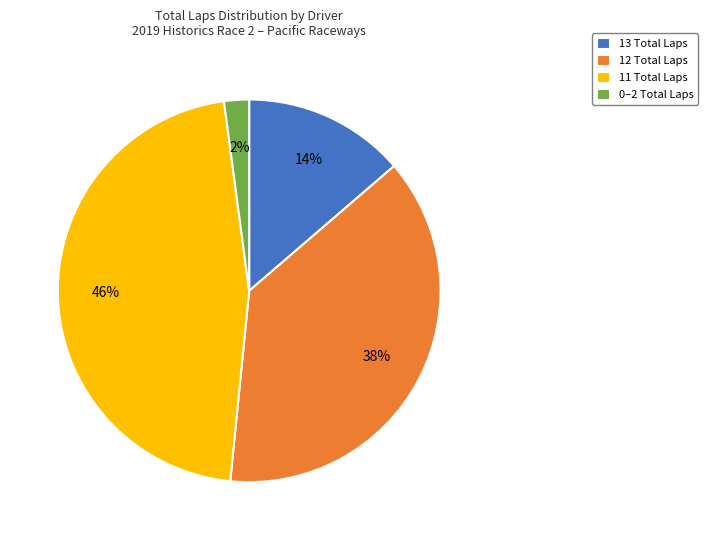

Do 0–2 Total Laps and 12 Total Laps together represent more than half of the pie?

No